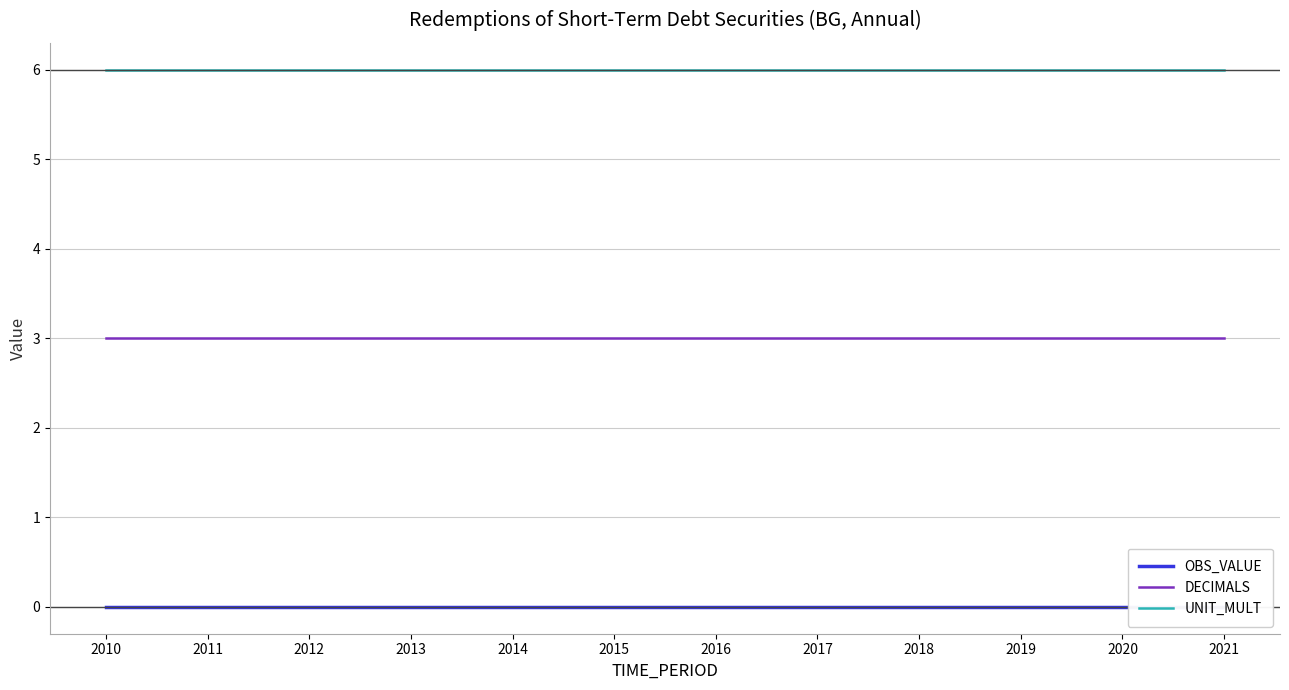

Between 2019 and 2015, which is larger?

2019